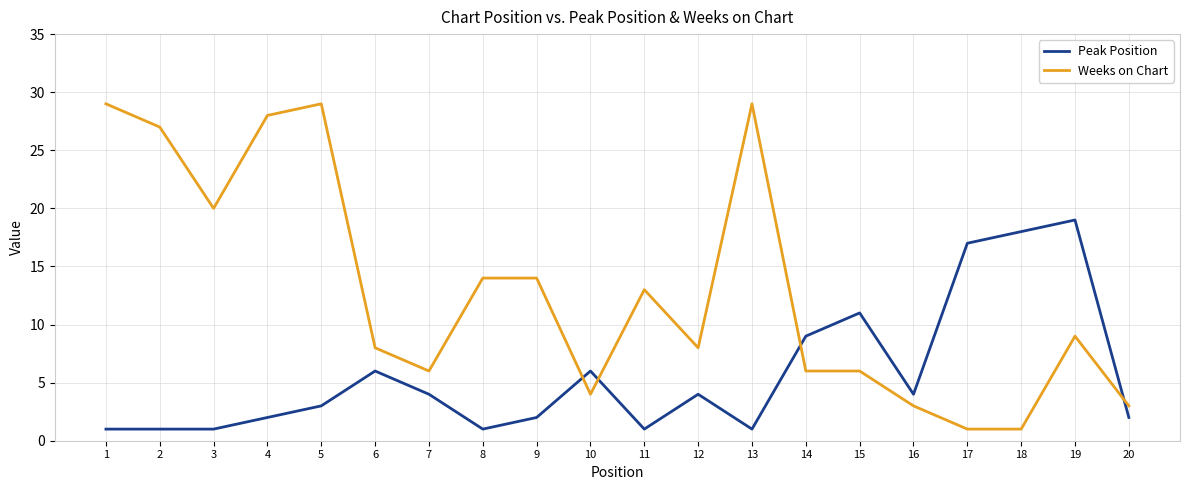

What is the average value of the Weeks on Chart series?

13